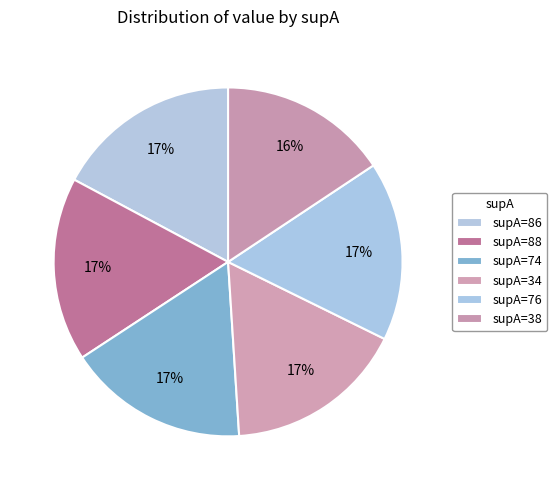

Count the number of slices in the pie.

6